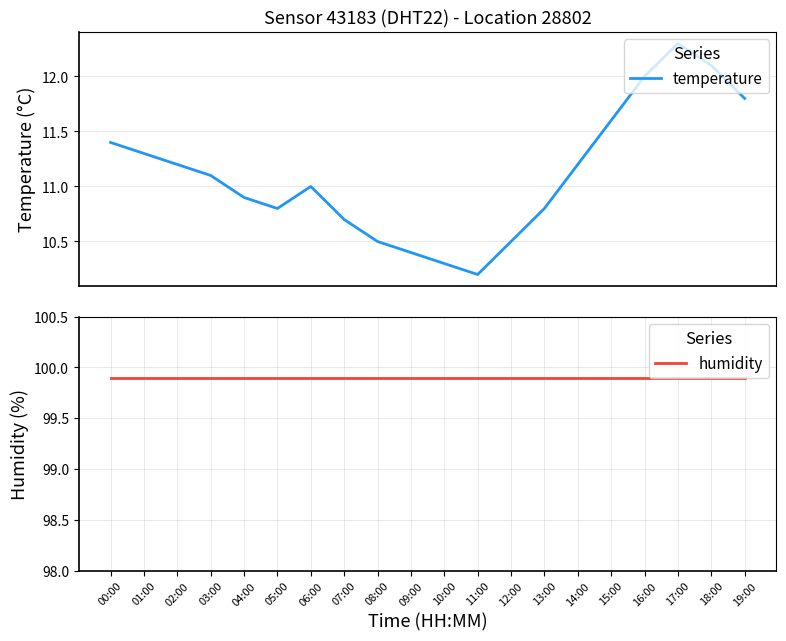

Reading left to right, extract all data points from this chart.

temperature: 11.4	11.3	11.2	11.1	10.9	10.8	11.0	10.7	10.5	10.4	10.3	10.2	10.5	10.8	11.2	11.6	12.0	12.3	12.1	11.8
humidity: 99.9	99.9	99.9	99.9	99.9	99.9	99.9	99.9	99.9	99.9	99.9	99.9	99.9	99.9	99.9	99.9	99.9	99.9	99.9	99.9